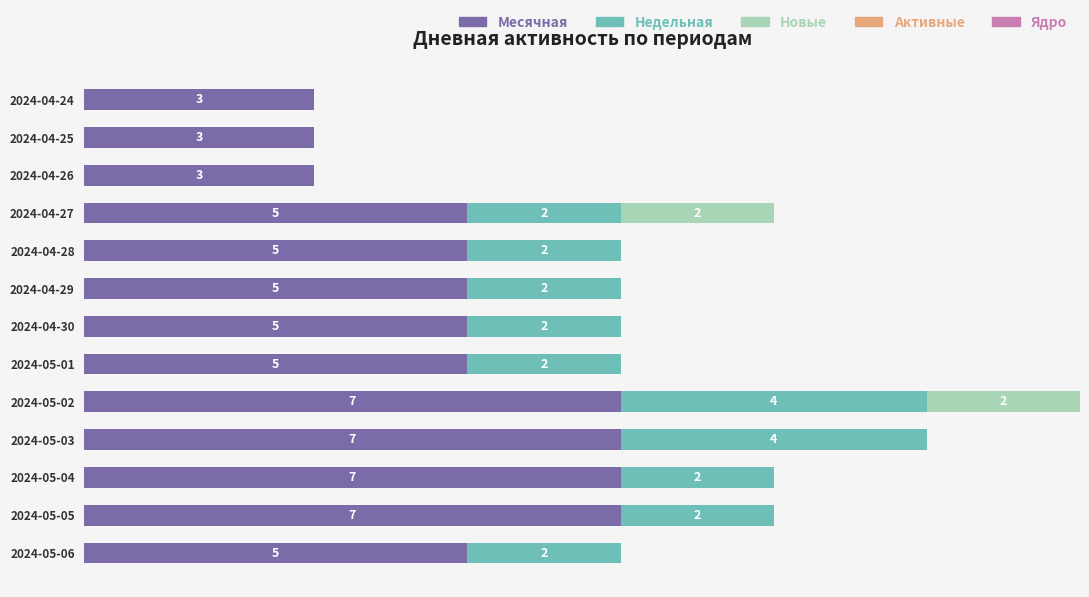

At which category is the sum across all series the highest?

2024-05-02